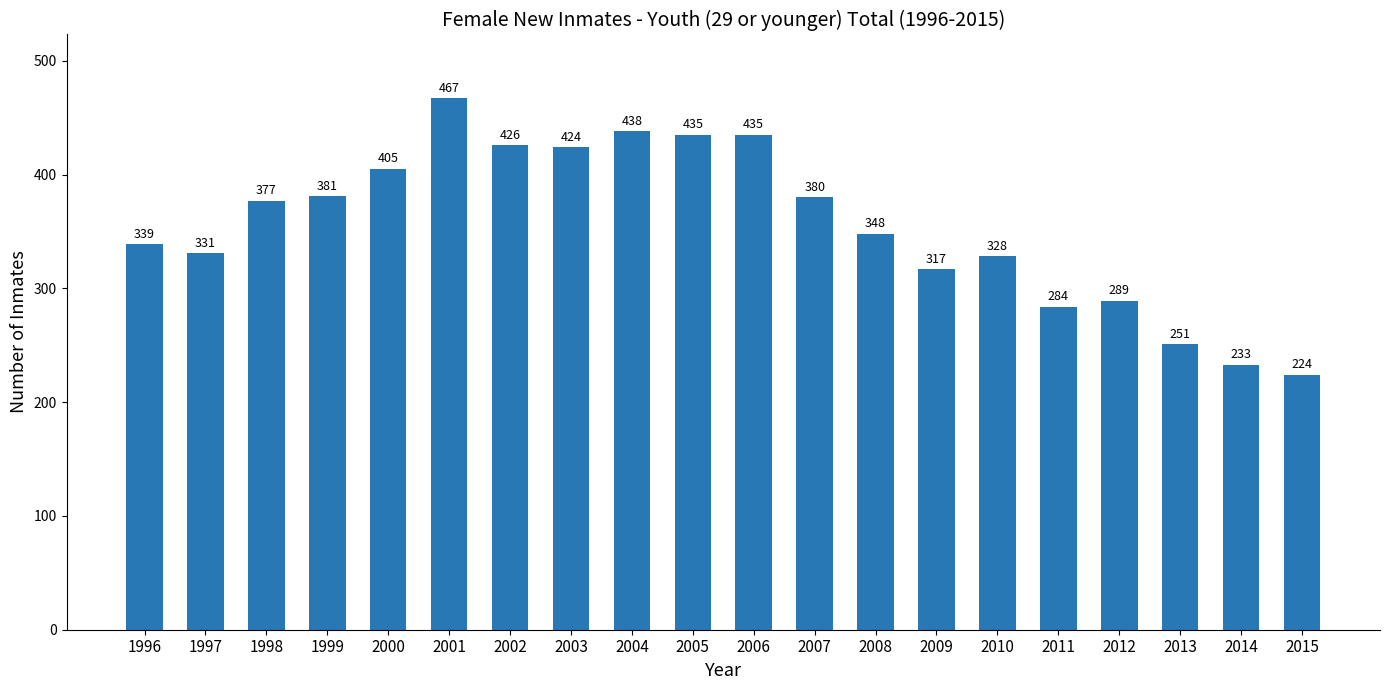

The value at 2004 is 438. True or false?

True